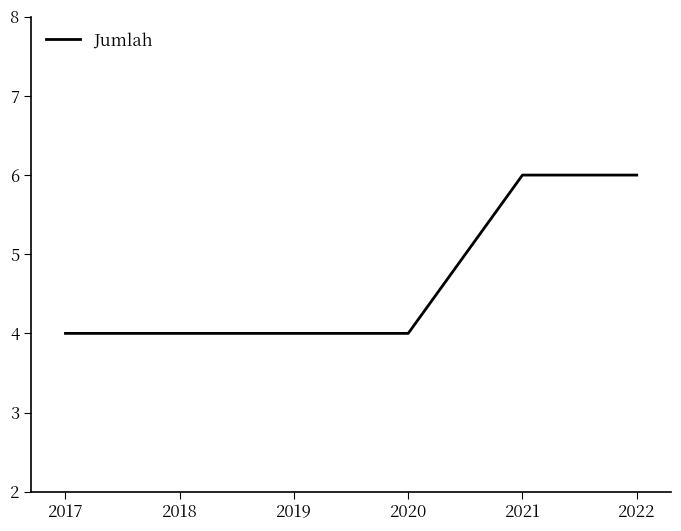

What is the ratio of the value at 2021 to the value at 2019?

1.5